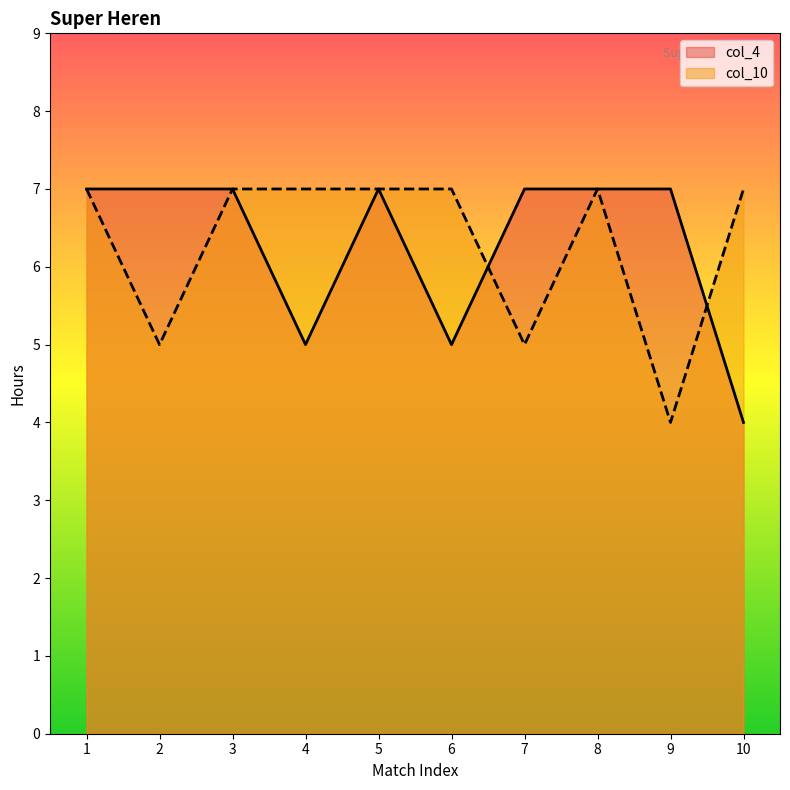

True or false: col_4 has more than 1 points higher than both neighbors.

False